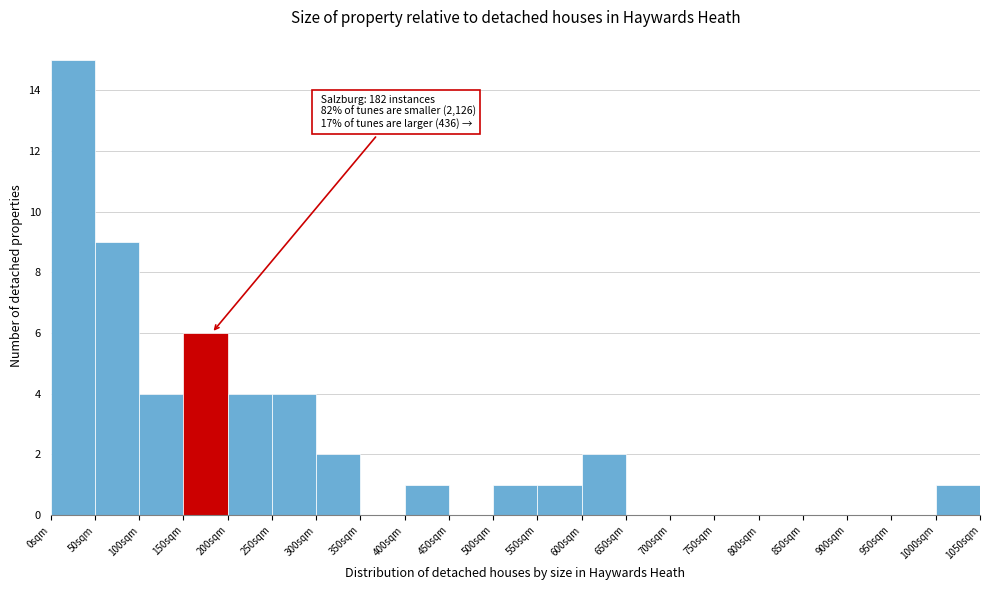

Which range on the x-axis has the tallest bar?

0 to 50